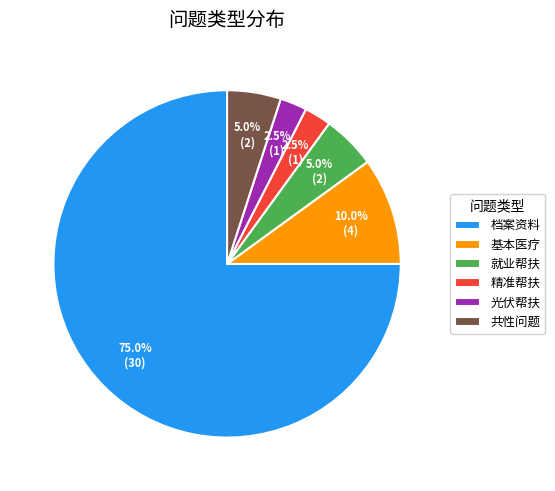

Which slice represents more than half of the pie?

档案资料